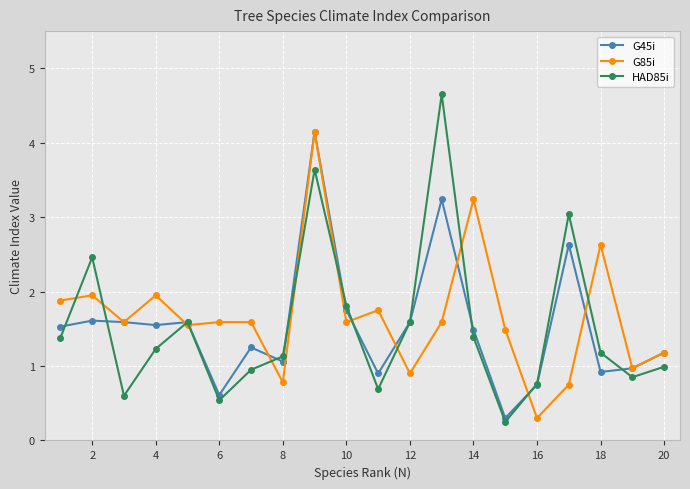

What are all the series names shown in the legend?

G45i, G85i, HAD85i